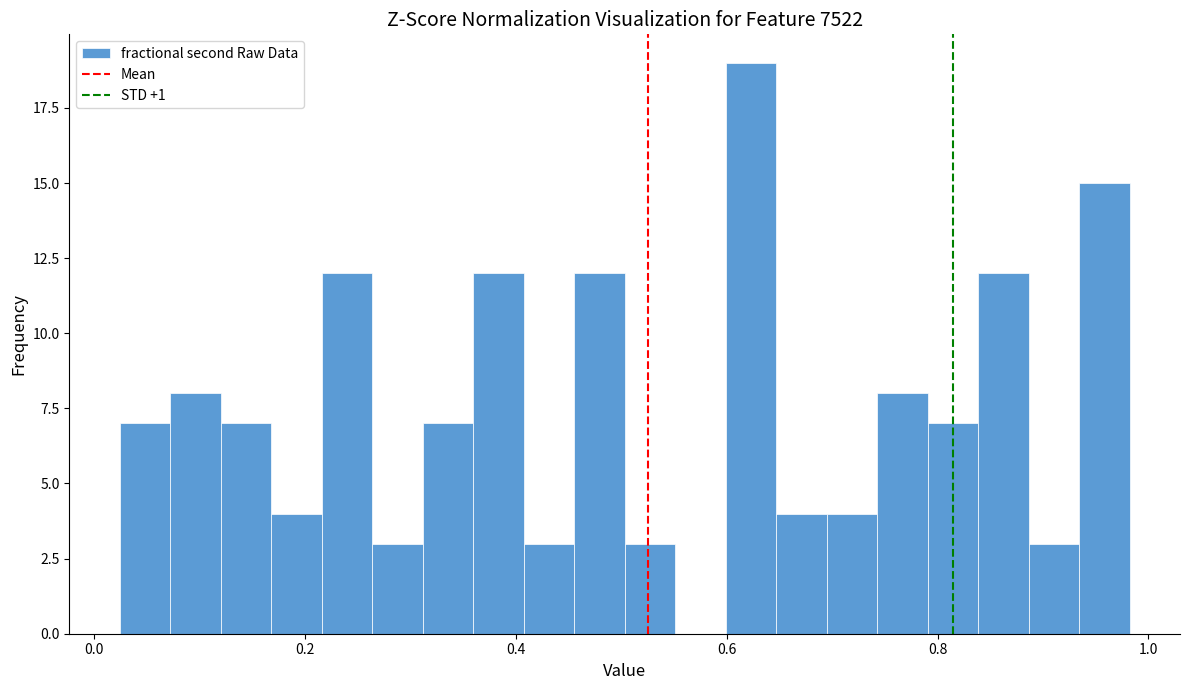

Around what value on the x-axis is the tallest bar? Give the approximate position of its centre, as read against the axis.

0.62